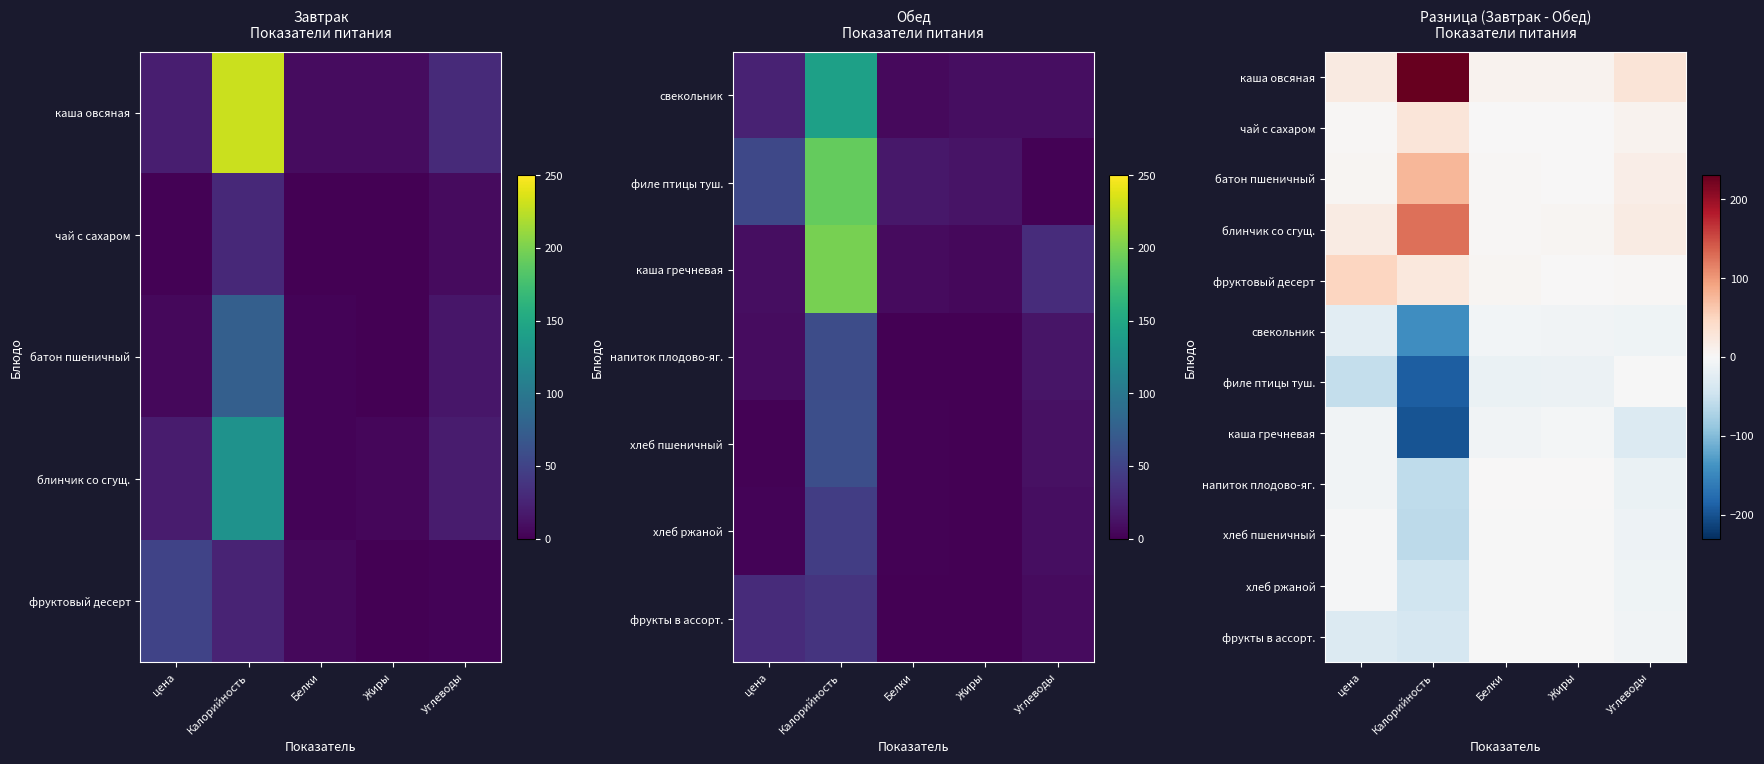

Count the number of categories in the chart.

5